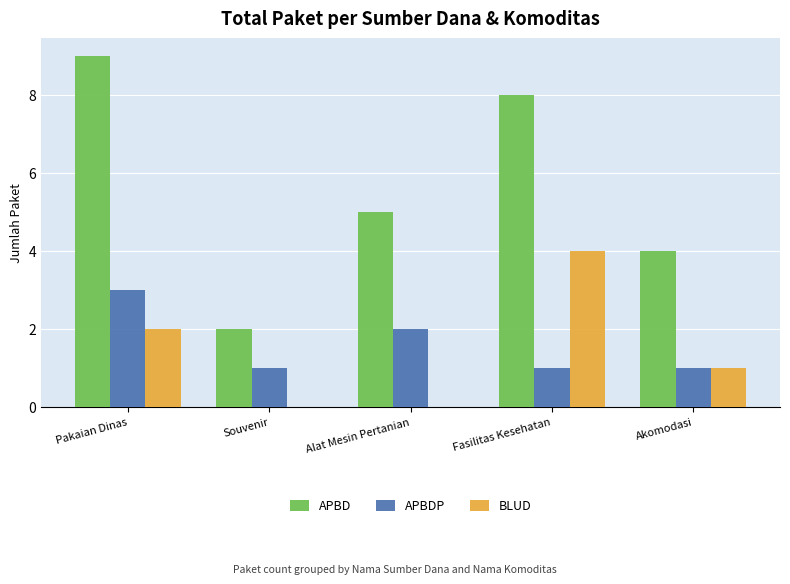

What is the average value of the APBD series?

6